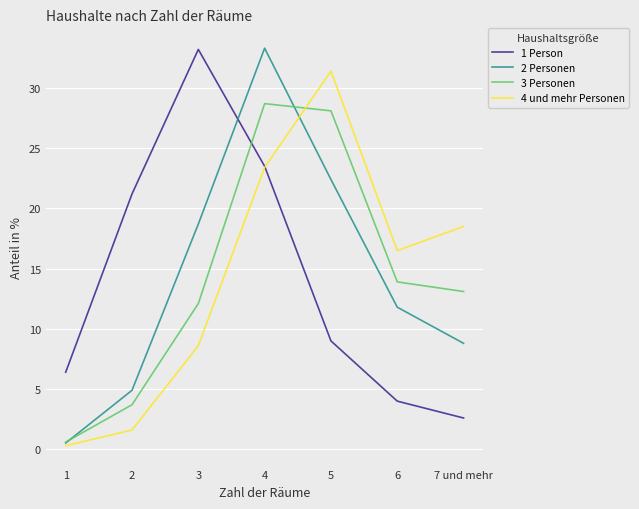

How many interior local peaks does the 2 Personen series have?

1